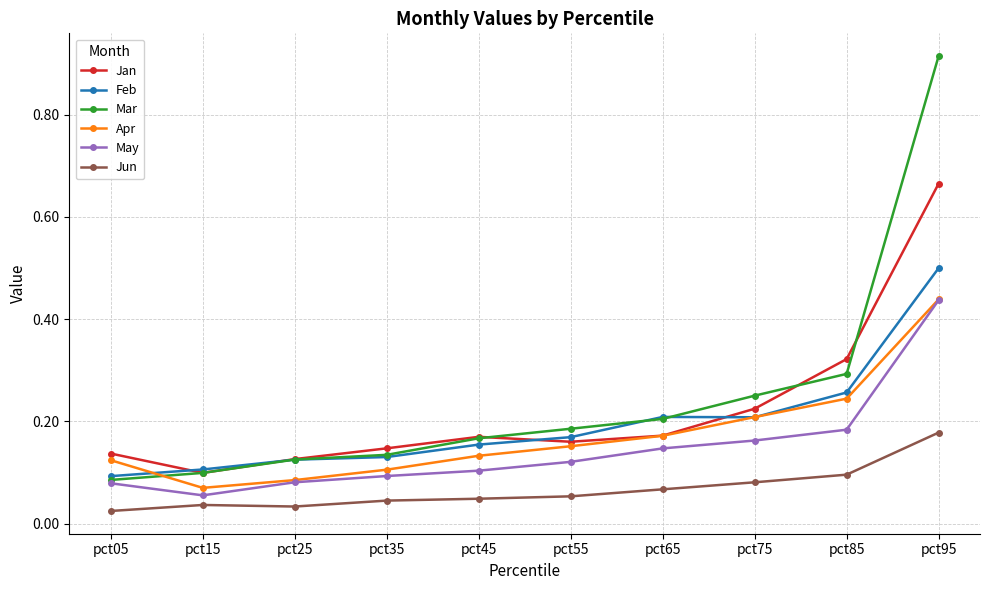

In Apr, how many points are lower than both neighbors (excluding endpoints)?

1